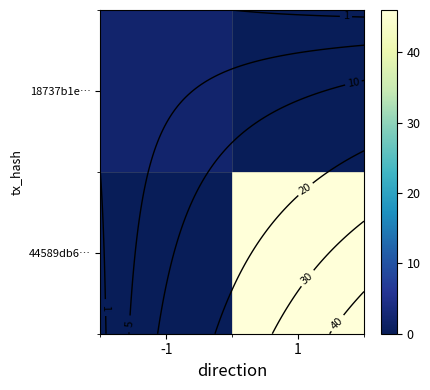

What is the sum of all 44589db6… values?

46